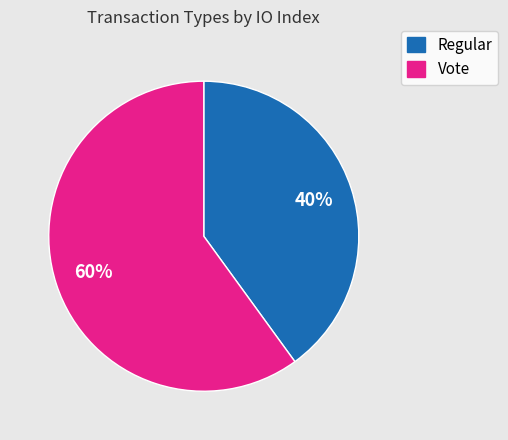

The Regular slice represents 49% of the pie. True or false?

False